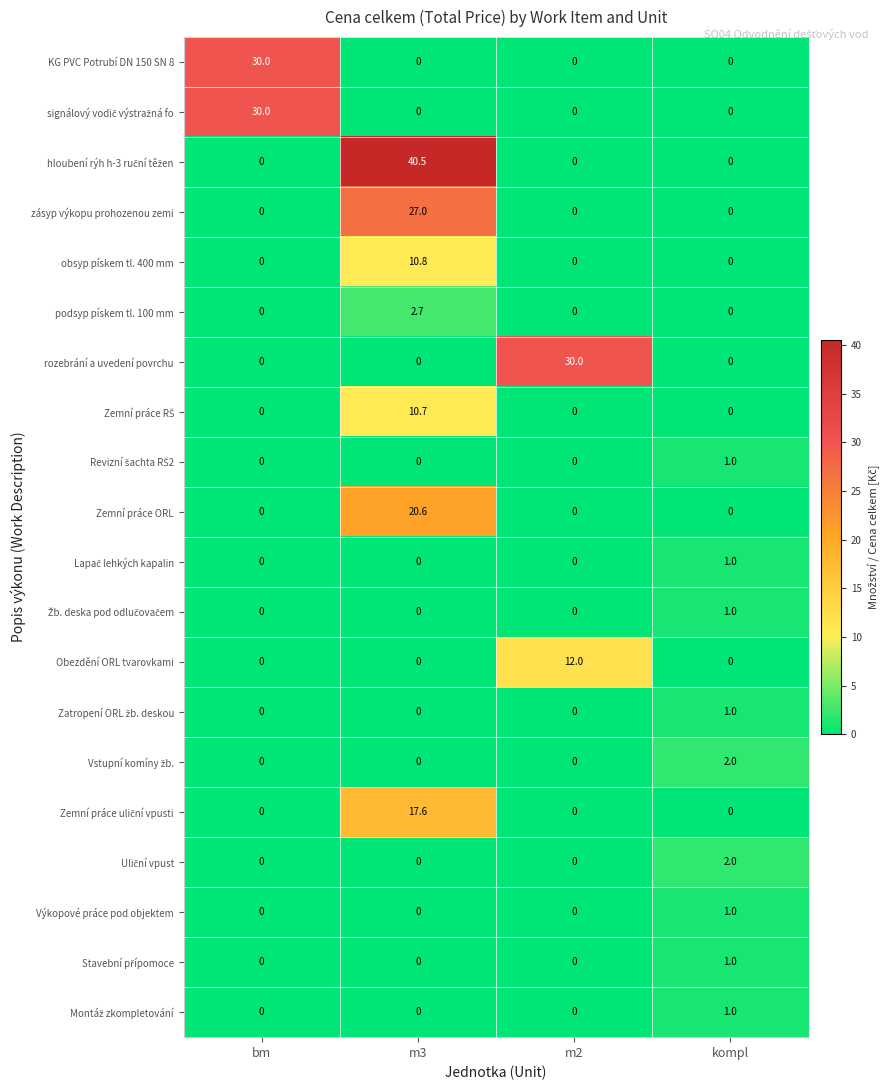

True or false: obsyp pískem tl. 400 mm has a value of 10.8 at m3.

True